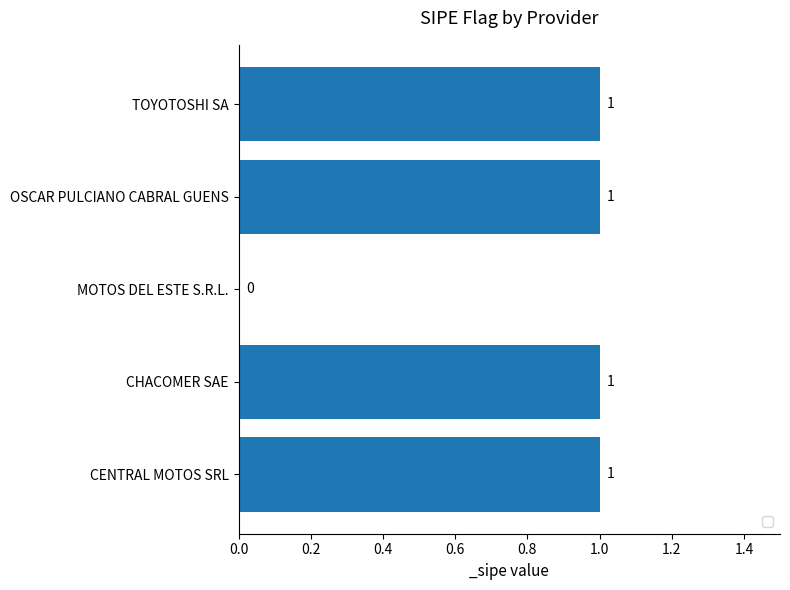

Which has a higher value, OSCAR PULCIANO CABRAL GUENS or MOTOS DEL ESTE S.R.L.?

OSCAR PULCIANO CABRAL GUENS